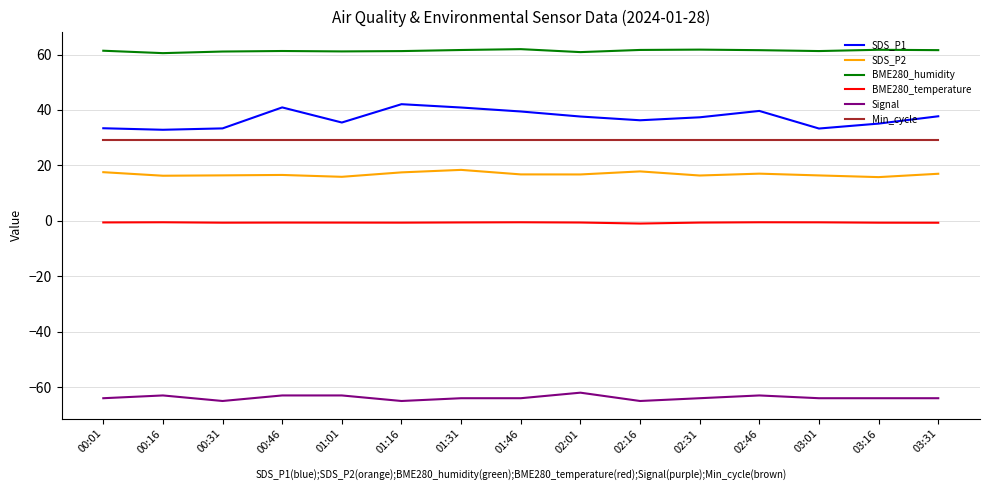

Is it true that Signal equals -65.0 at 02:16?

True